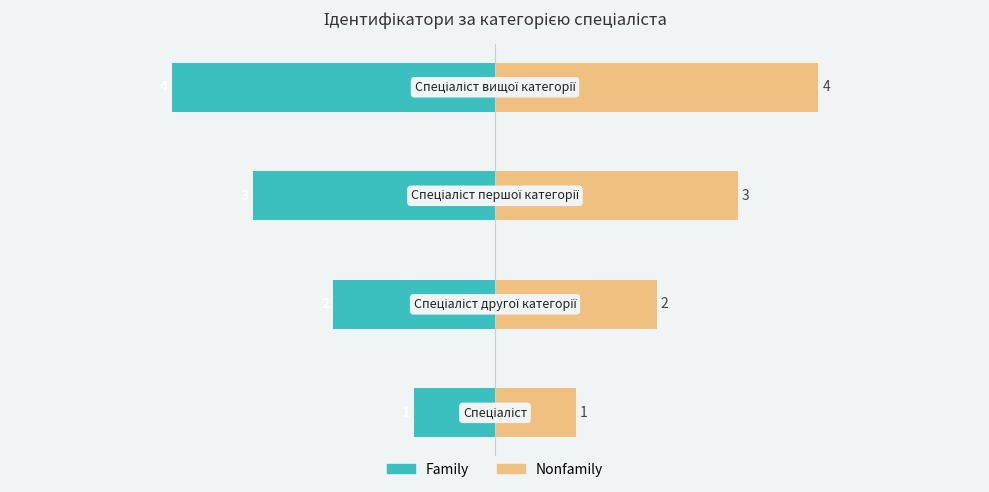

List the labels in order of Ідентифікатор (Nonfamily) value, smallest first.

0, 1, 2, 3